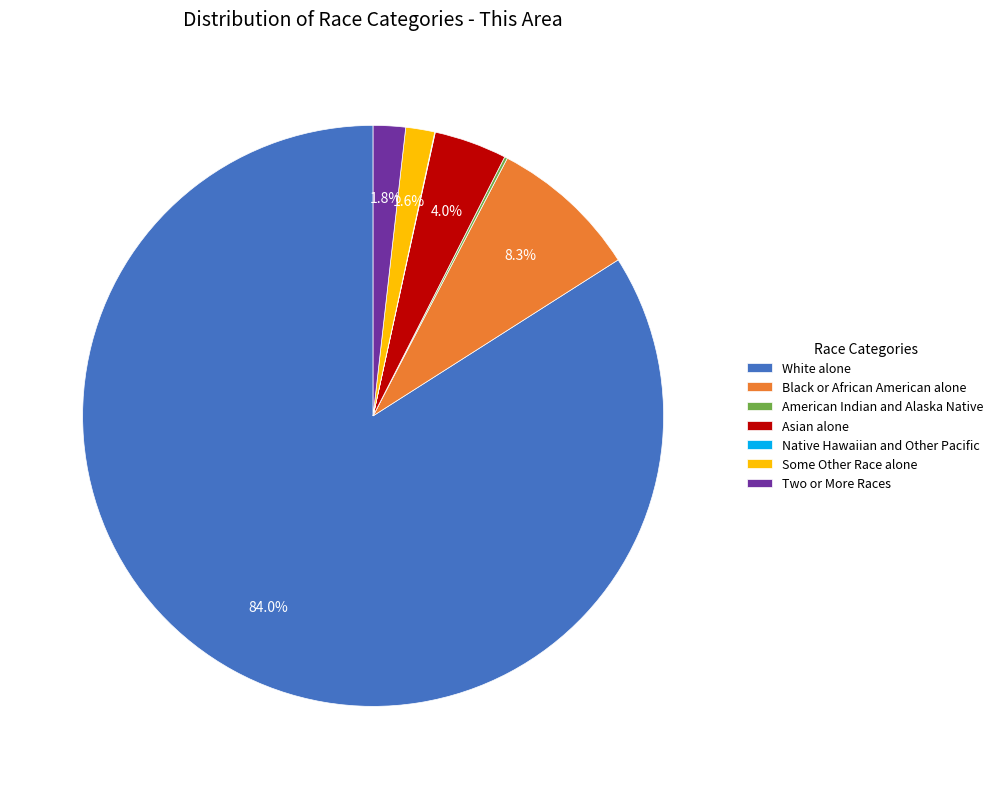

The Black or African American alone slice represents 15% of the pie. True or false?

False